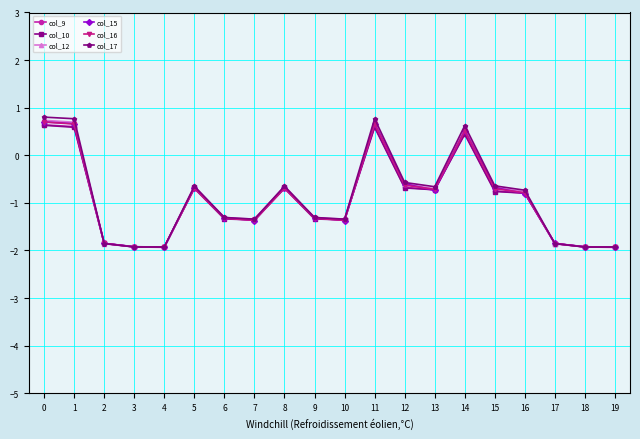

True or false: col_17 has a value of -1.3 at 9.

True